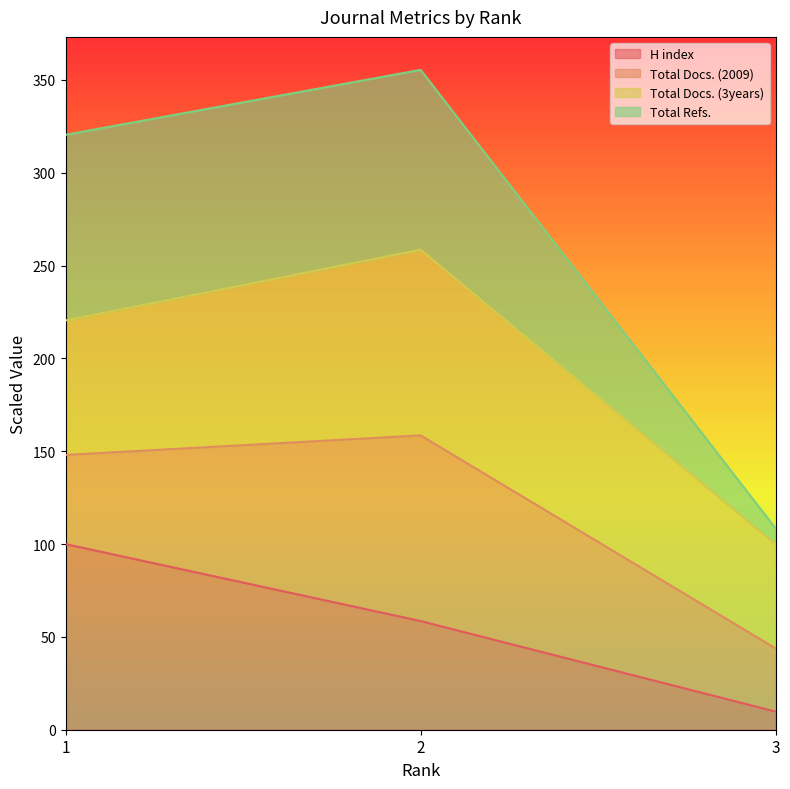

What is the sum of all H index values?

168.3